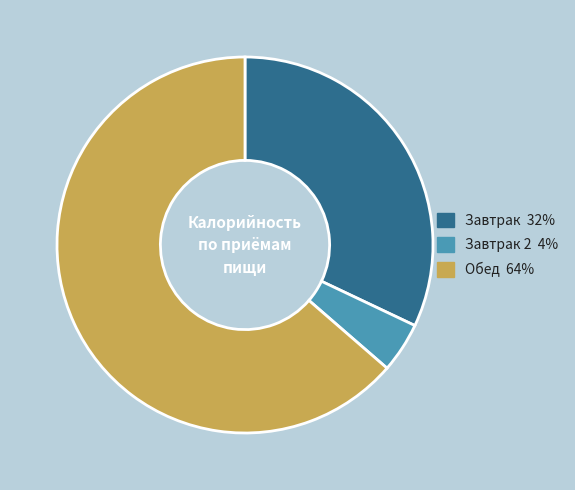

Does any single category account for the majority?

Yes